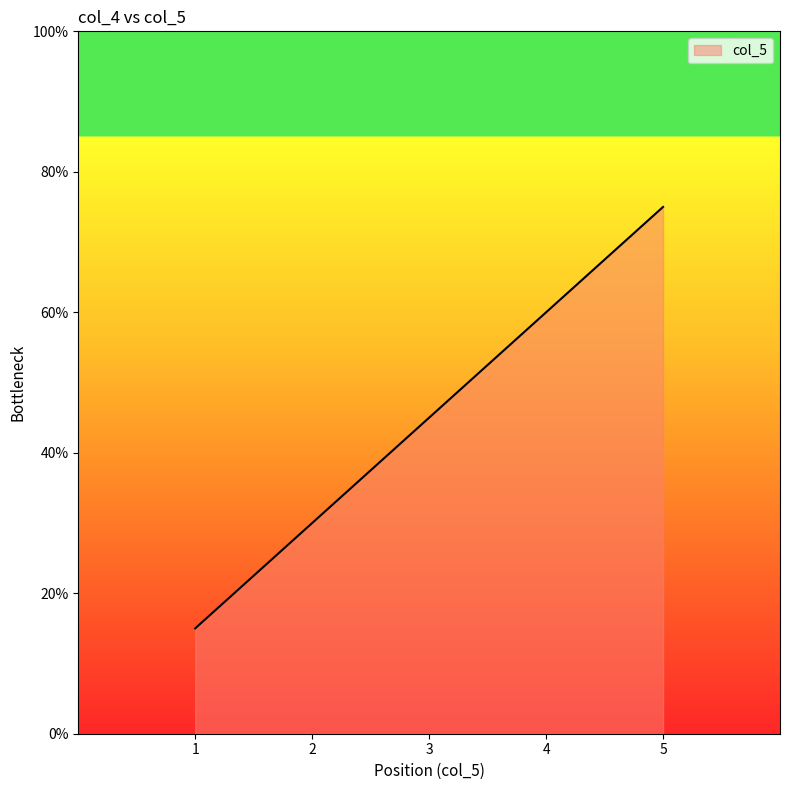

What is the sum of all values?

225